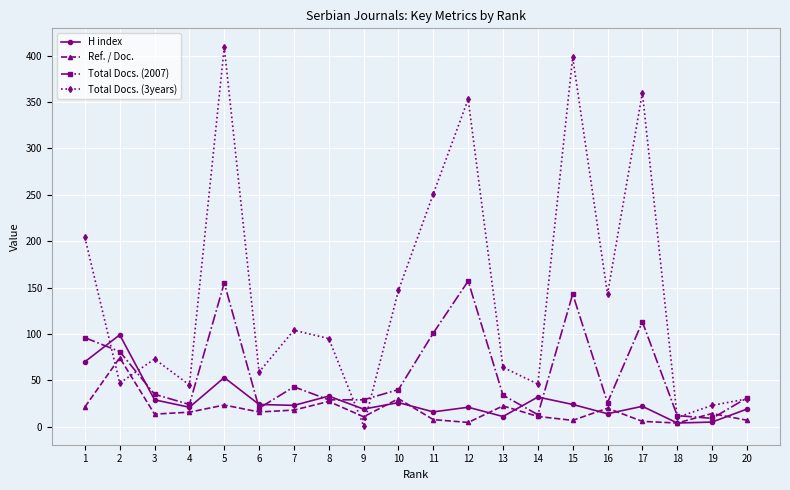

At which label does Ref. / Doc. reach its peak?

2